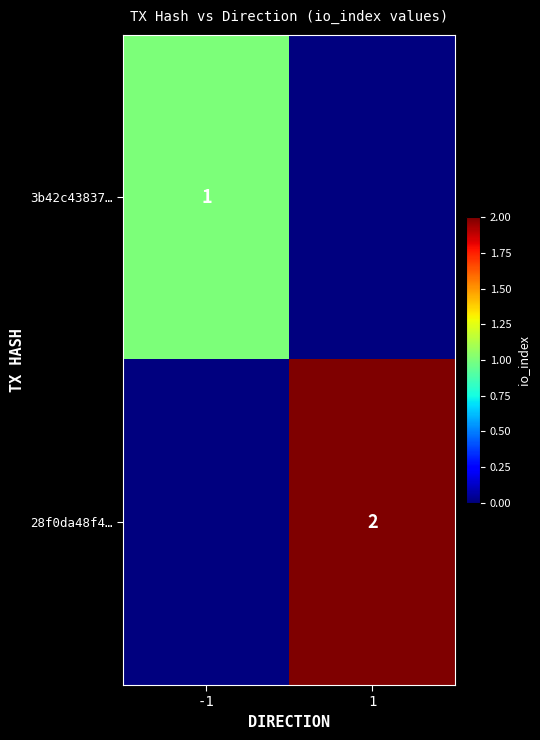

True or false: 28f0da48f4… has a value of 0 at 1.

False